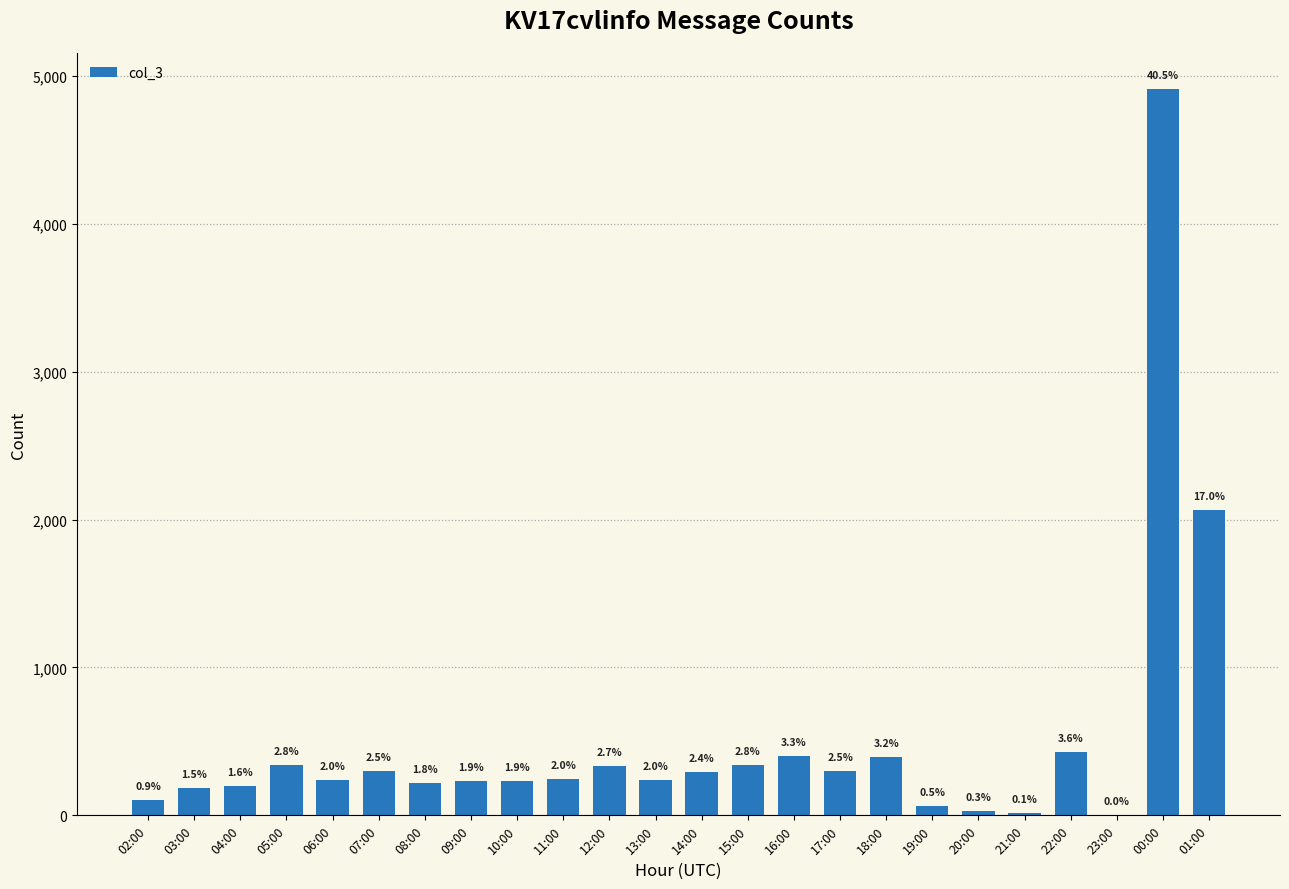

True or false: the data shows 221 at 08:00.

True